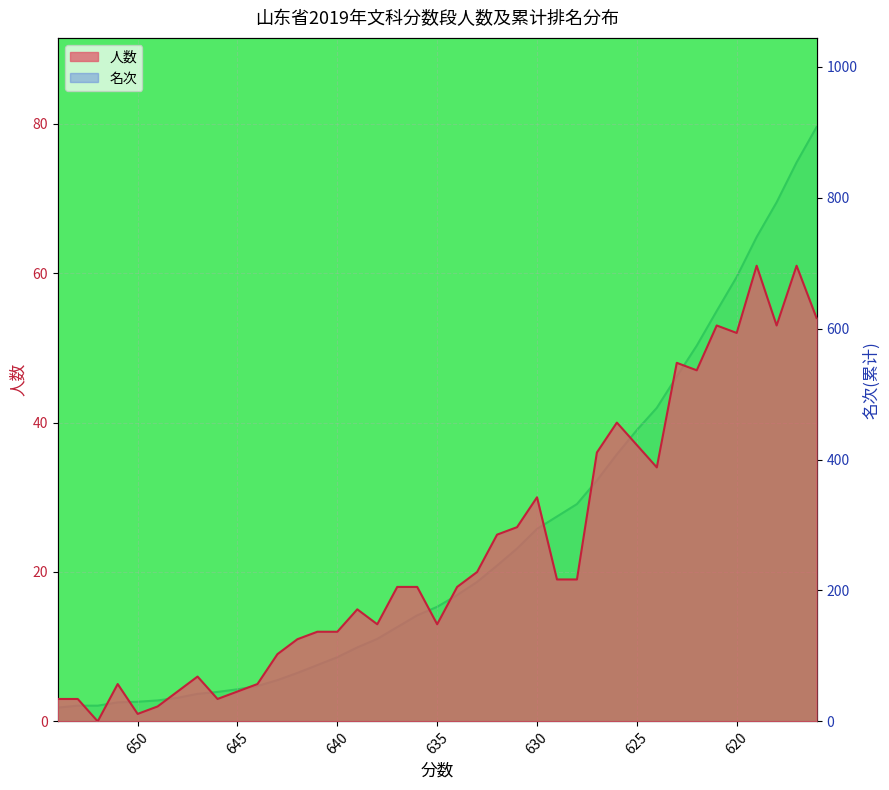

At how many categories does at least one series exceed 626?

6